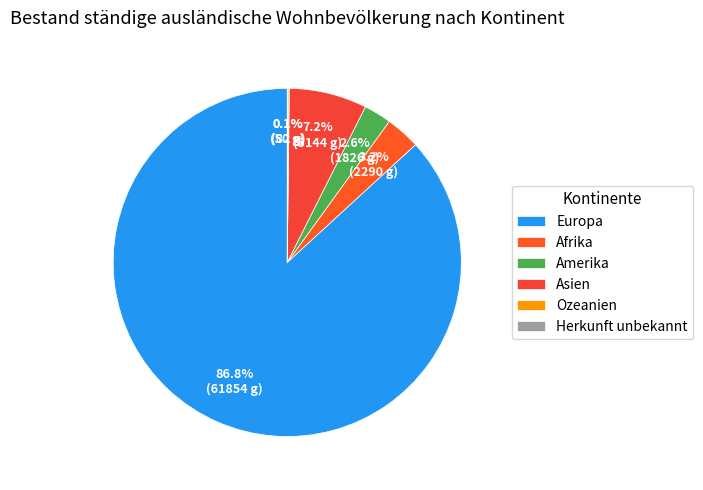

Which category has the biggest portion of the pie?

Europa